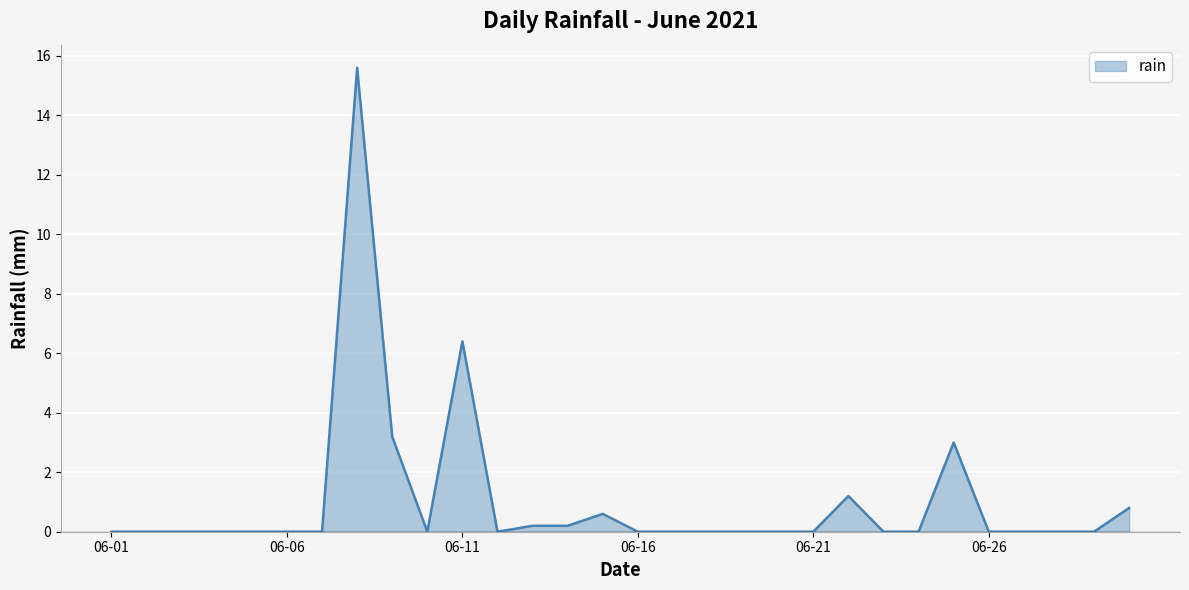

What is the greatest value displayed?

15.6